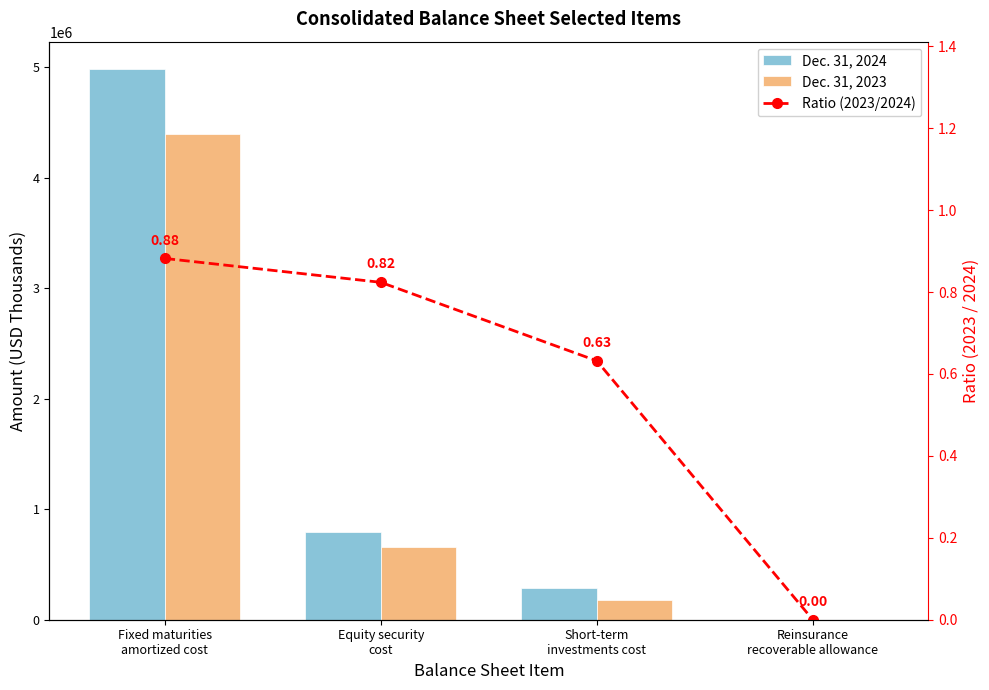

Between Equity security
cost and Reinsurance
recoverable allowance, which series saw the biggest shift?

Dec. 31, 2024